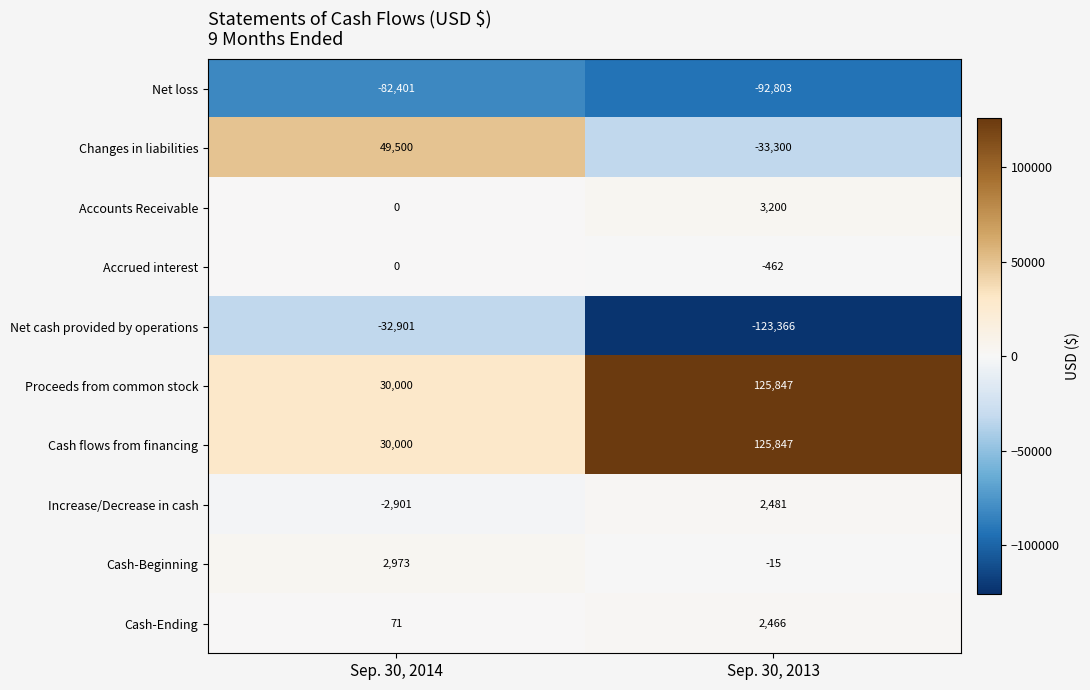

What is the difference between the maximum and minimum values in the Proceeds from common stock series?

95847